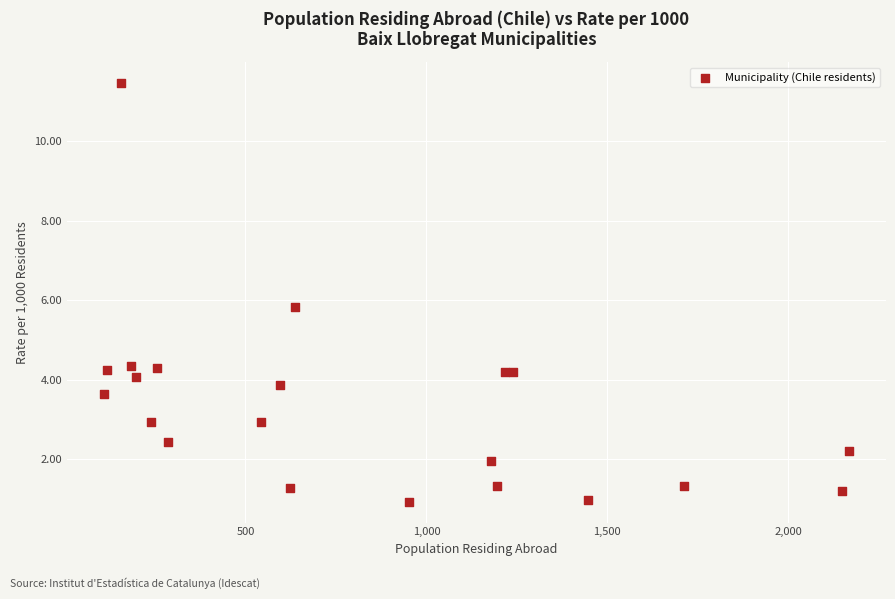

What is the range of X values (max minus min)?

2057.0